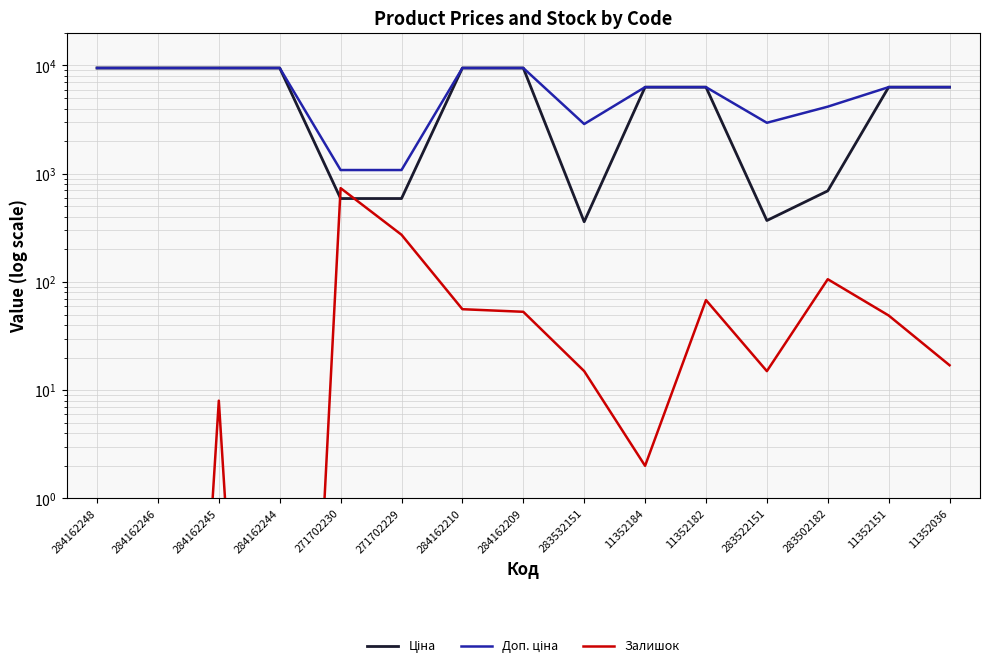

How many categories are shown in the chart?

15